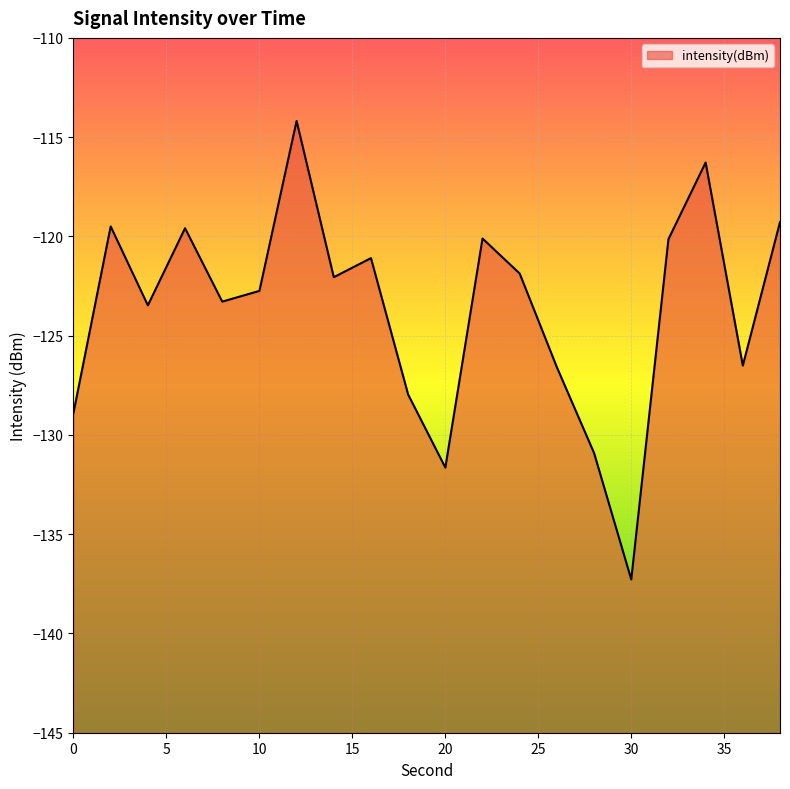

Where does the data first go above -122?

2